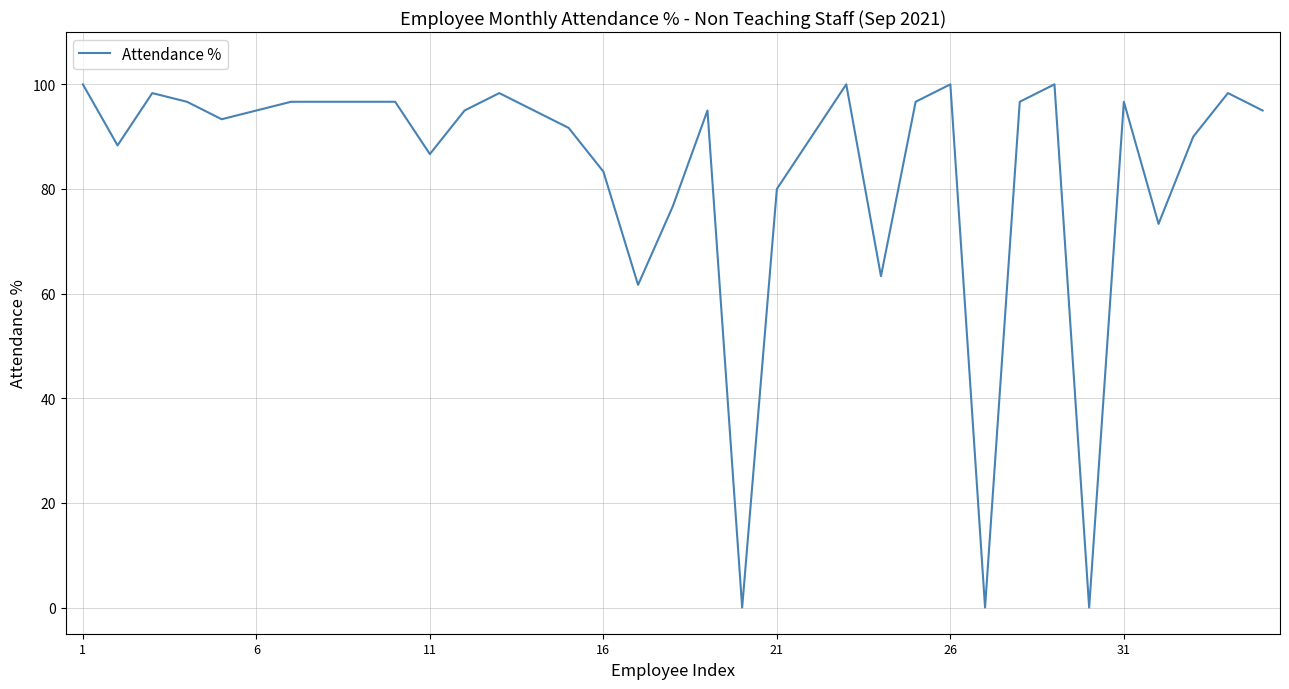

What is the maximum value shown in the chart?

100.0